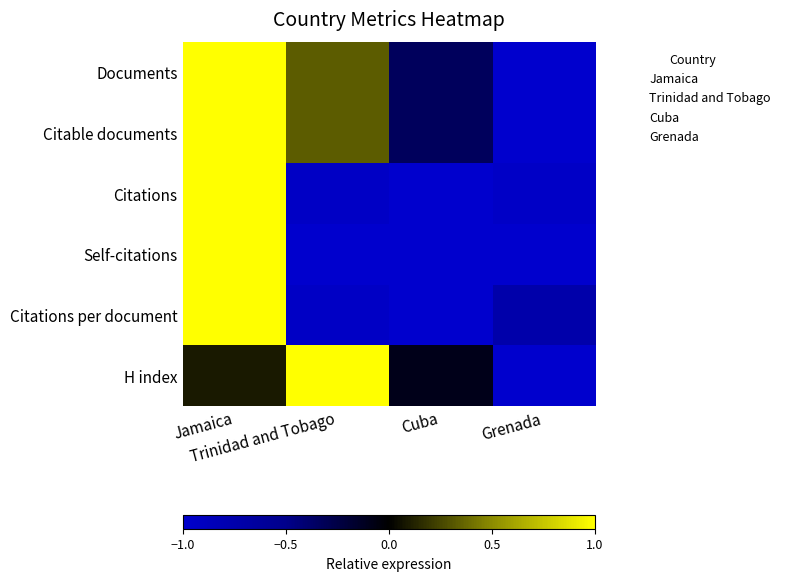

Which series has the largest range (max minus min)?

Documents